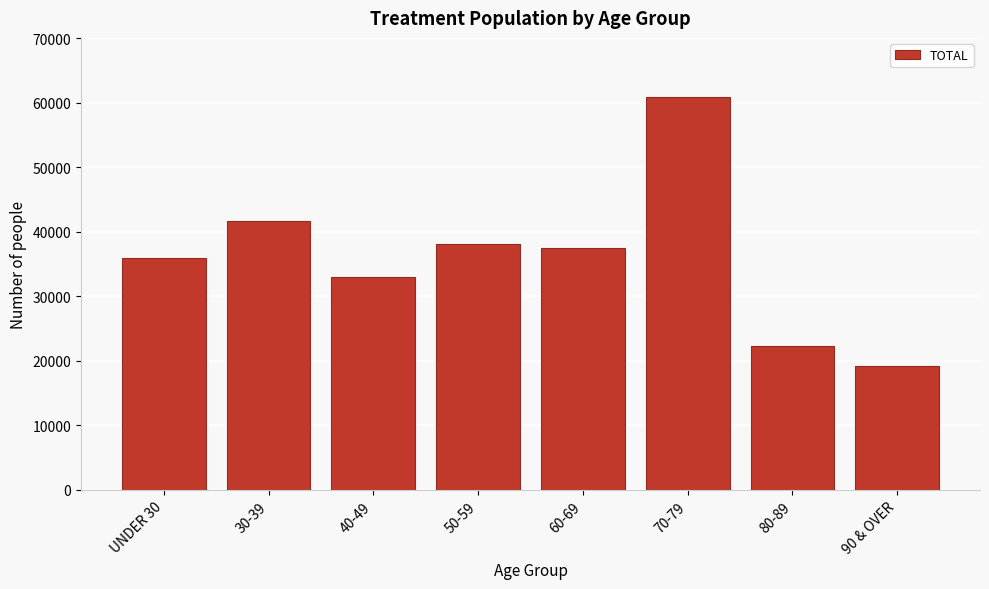

Reading left to right, transcribe all the data shown in this chart.

UNDER 30=35930	30-39=41615	40-49=33033	50-59=38184	60-69=37465	70-79=60904	80-89=22349	90 & OVER=19138